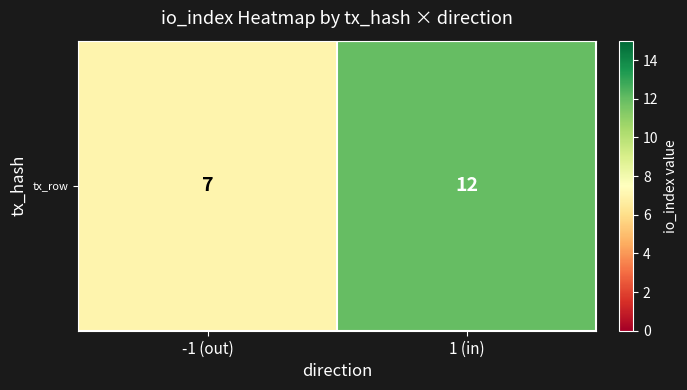

What is the ratio of the value at 1 (in) to the value at -1 (out)?

1.7